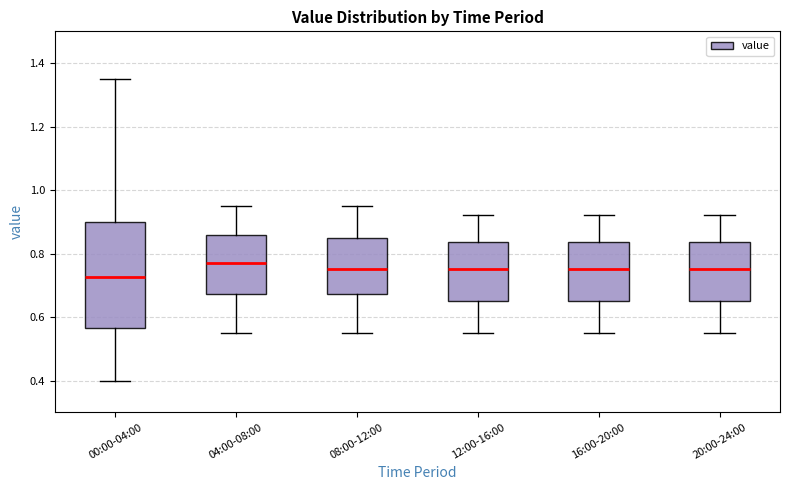

Comparing the boxes themselves (not the whiskers), which one is the tallest?

00:00-04:00